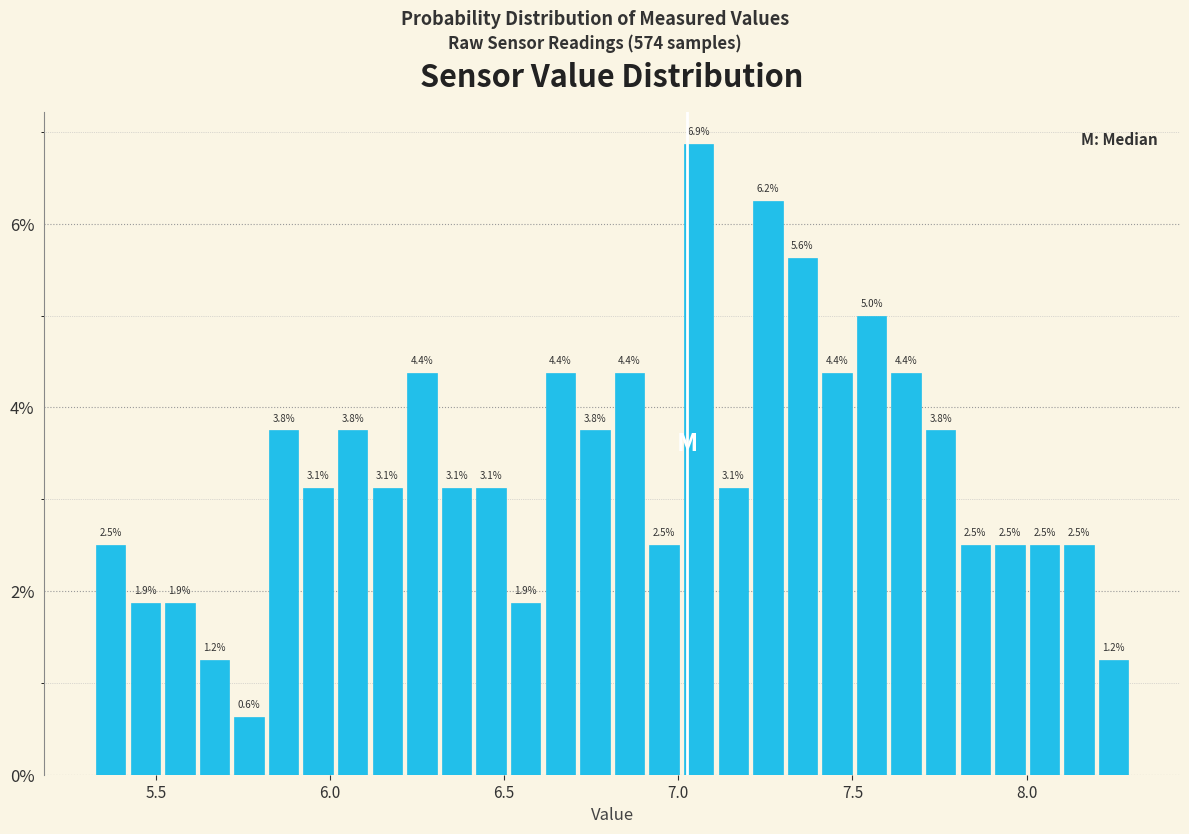

Around what value on the x-axis is the tallest bar? Give the approximate position of its centre, as read against the axis.

7.05